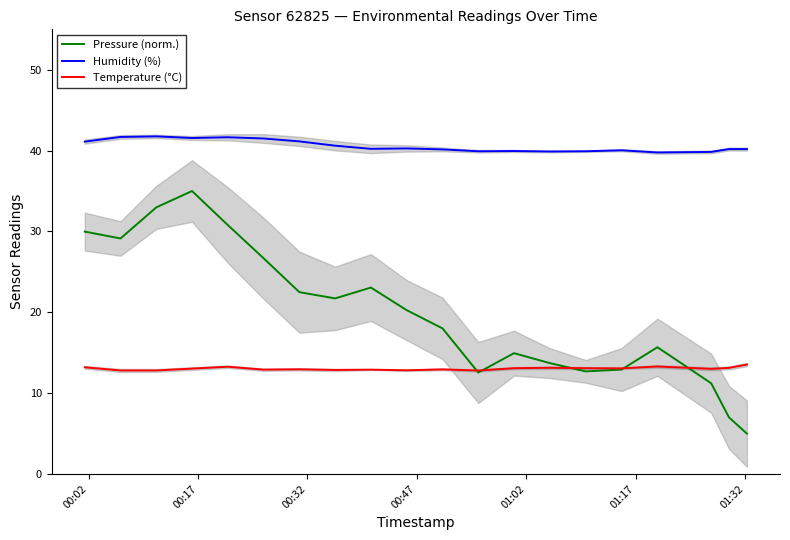

What is the minimum value for Temperature (°C)?

12.8